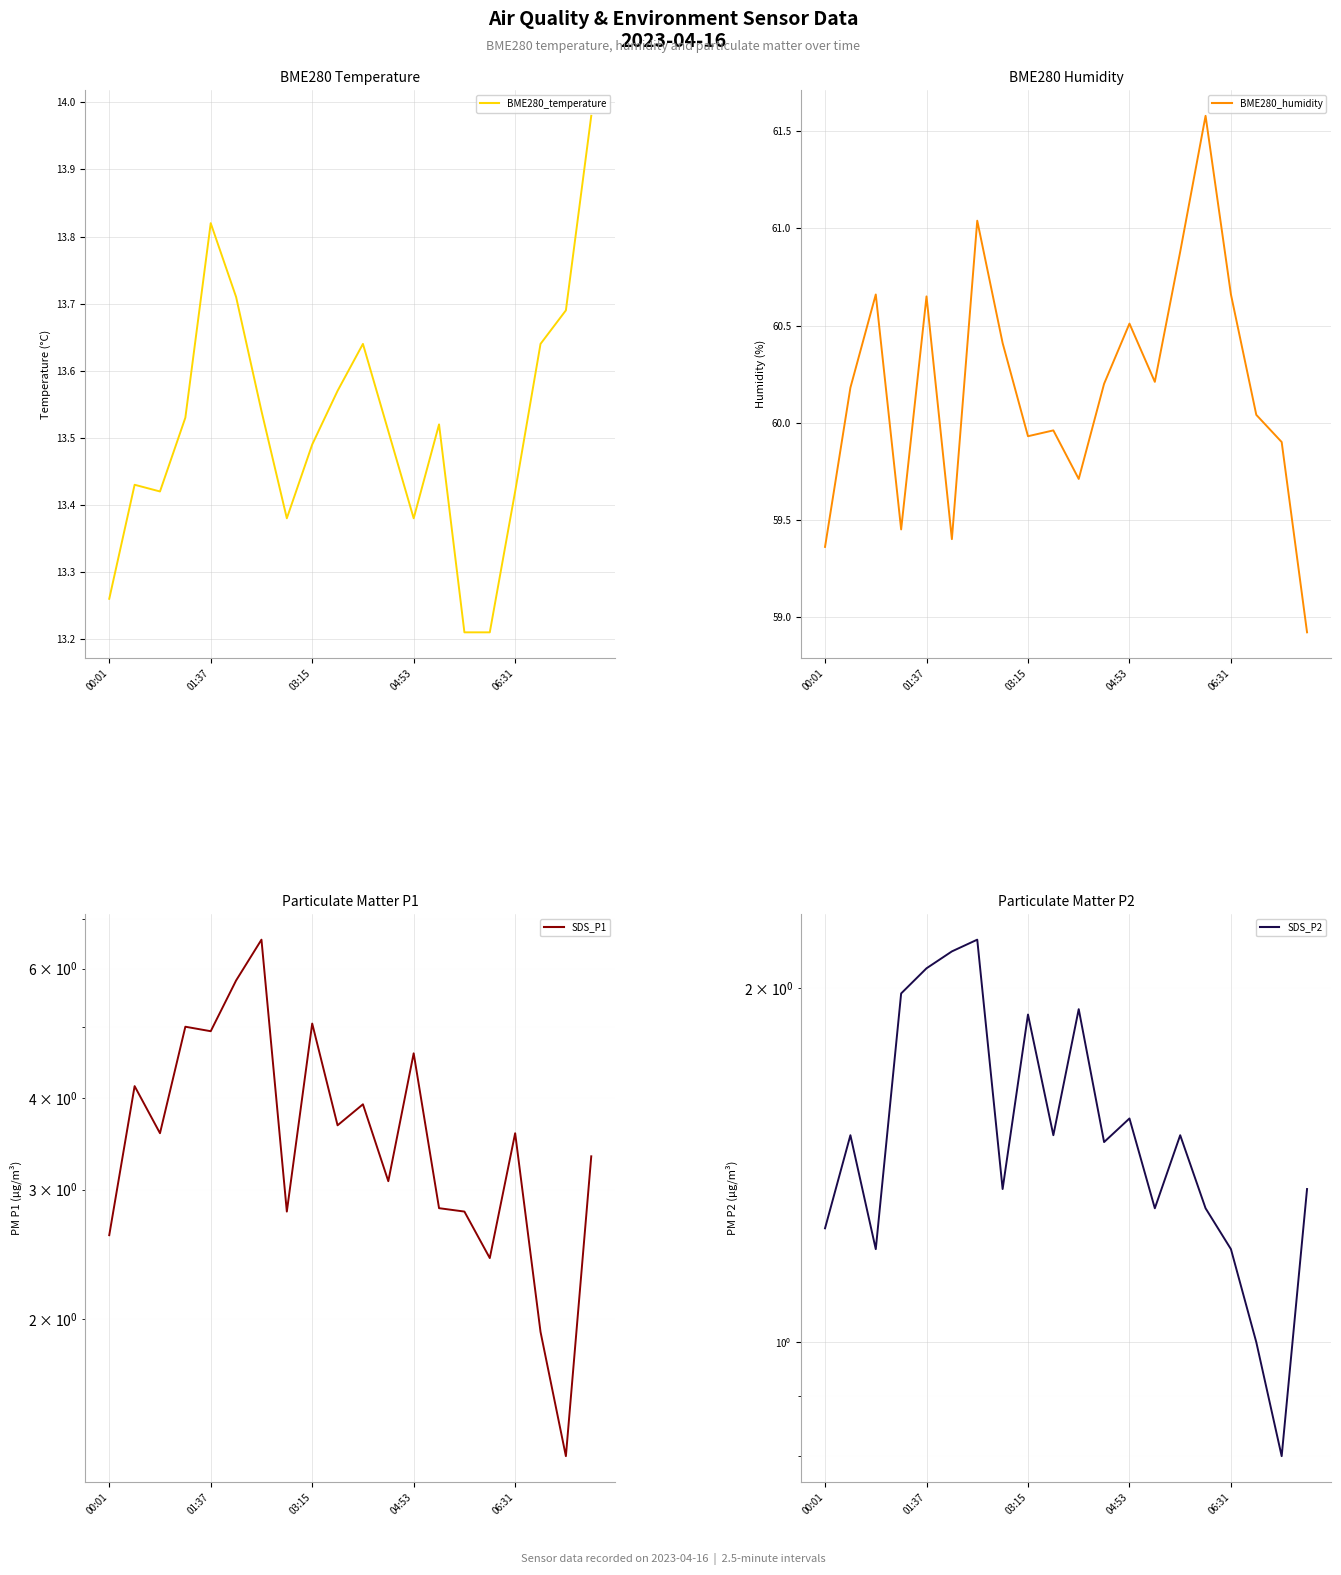

True or false: BME280_temperature has a value of 7.0 at 06:31.

False